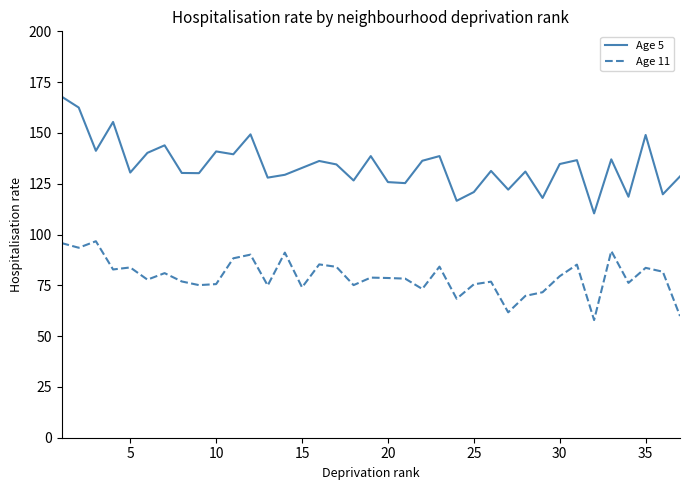

Which series has the largest total across all categories?

Age 5